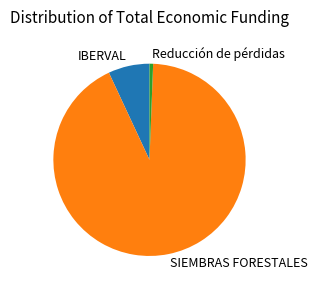

Do SIEMBRAS FORESTALES and Reducción de pérdidas together represent more than half of the pie?

Yes